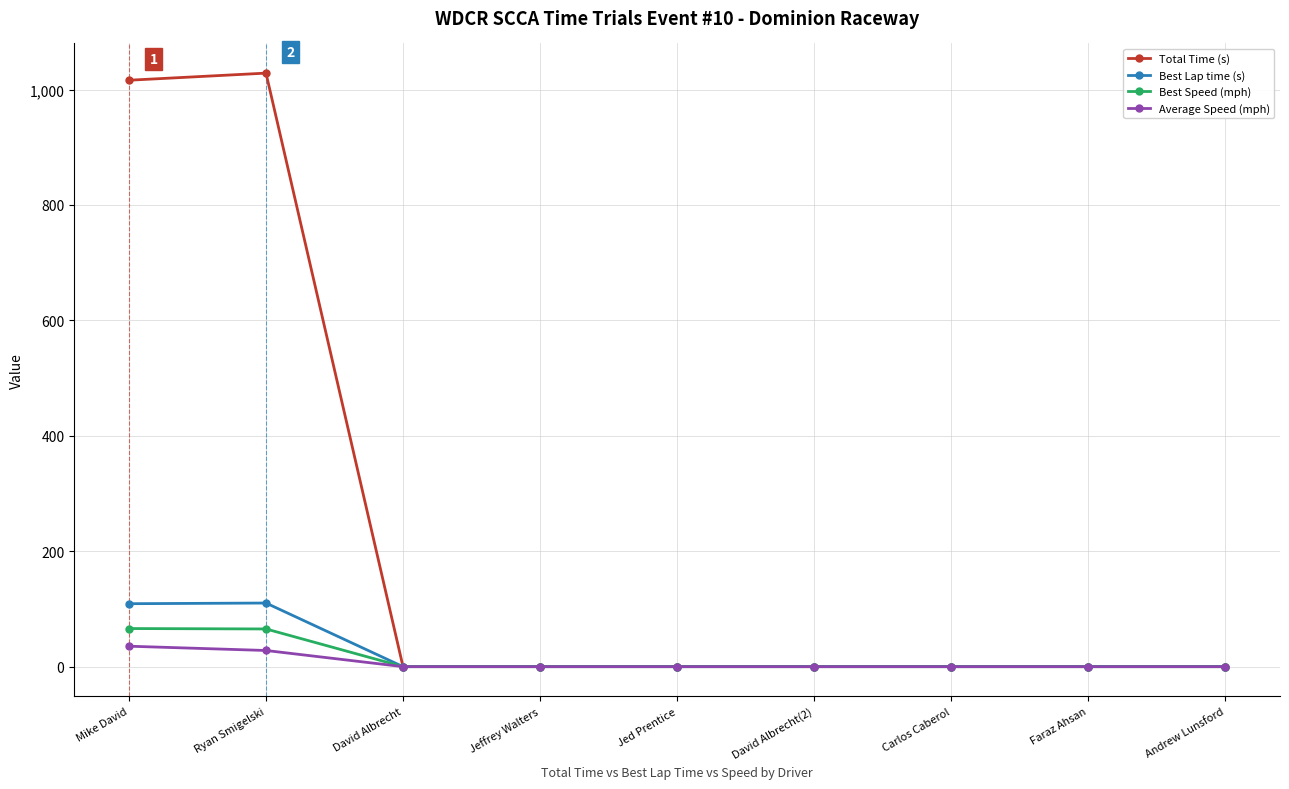

What is the difference between the maximum and minimum values in the Total Time (s) series?

1028.4